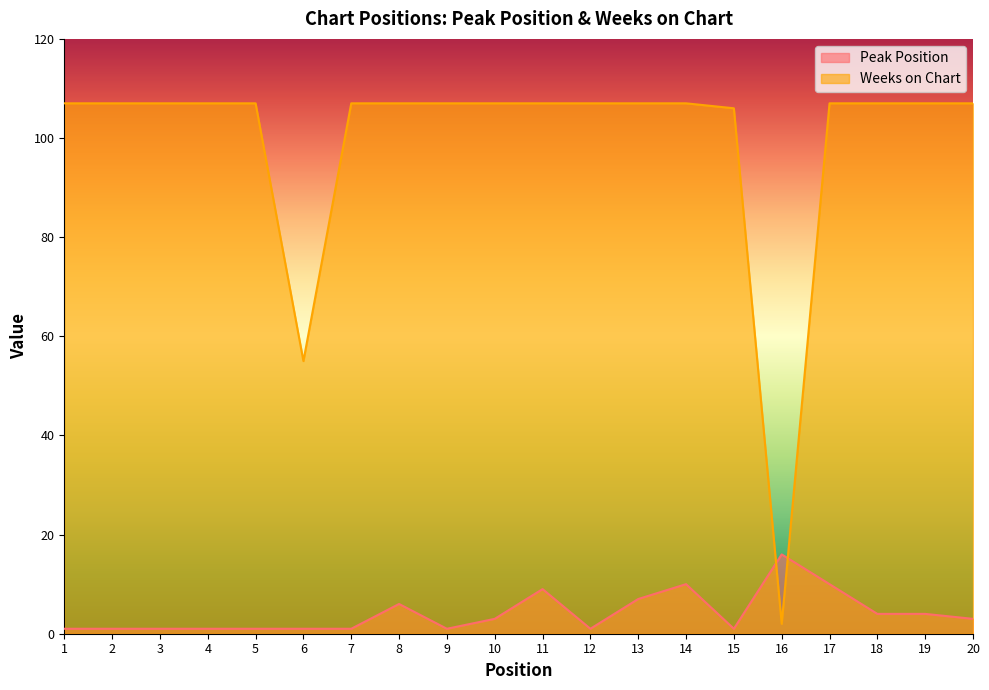

Rank the series at 9 from highest to lowest value.

Weeks on Chart, Peak Position